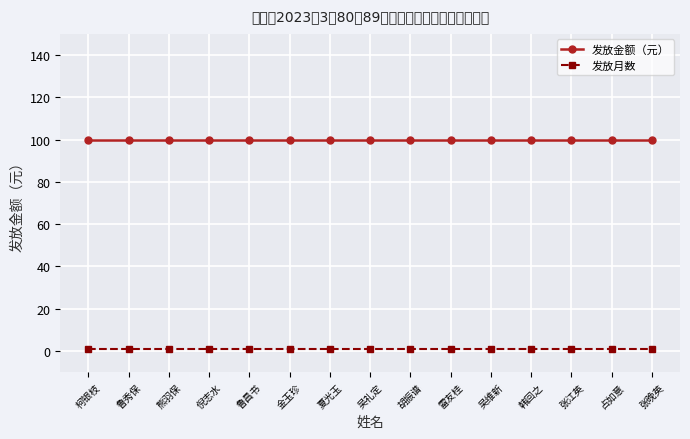

Reading left to right, transcribe all the data shown in this chart.

发放金额（元）: 柯银枝=100	鲁秀保=100	熊羽保=100	倪志水=100	鲁昌书=100	金玉珍=100	夏光玉=100	吴礼定=100	胡振谱=100	雷友桂=100	吴维新=100	韩回之=100	张江英=100	占如意=100	张晚英=100
发放月数: 柯银枝=1	鲁秀保=1	熊羽保=1	倪志水=1	鲁昌书=1	金玉珍=1	夏光玉=1	吴礼定=1	胡振谱=1	雷友桂=1	吴维新=1	韩回之=1	张江英=1	占如意=1	张晚英=1